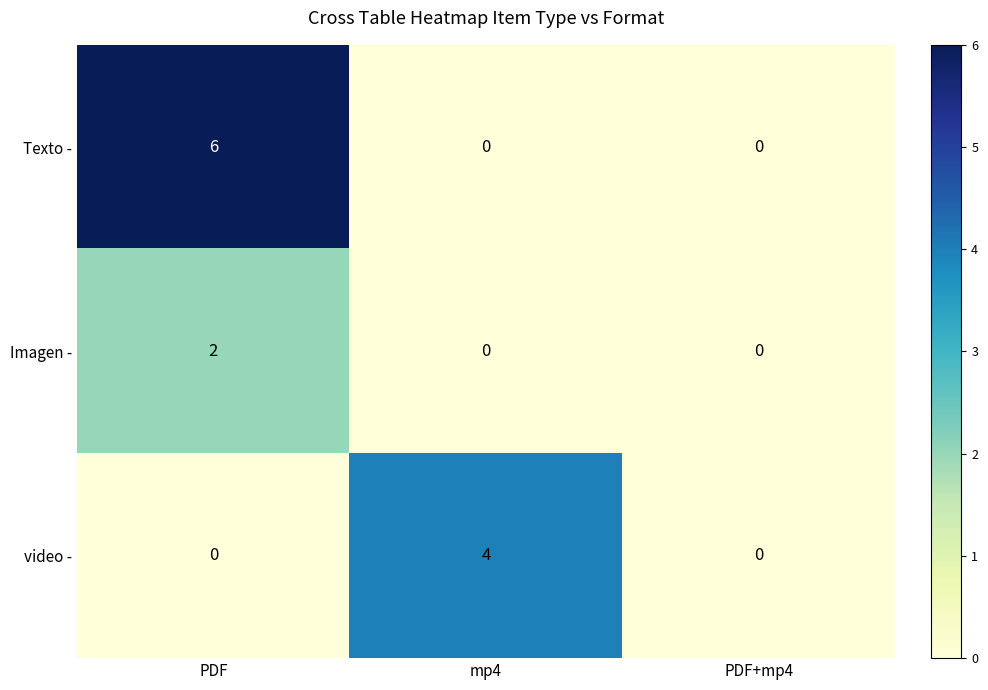

What is the maximum value shown in the chart?

6